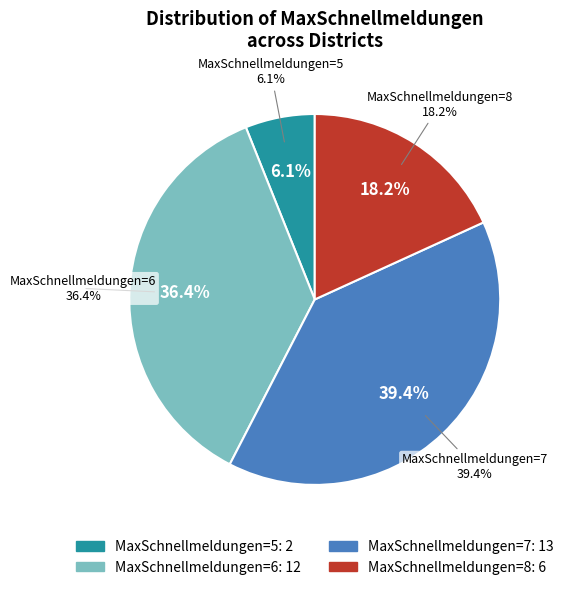

To the nearest percent, what portion does 8 represent?

18%